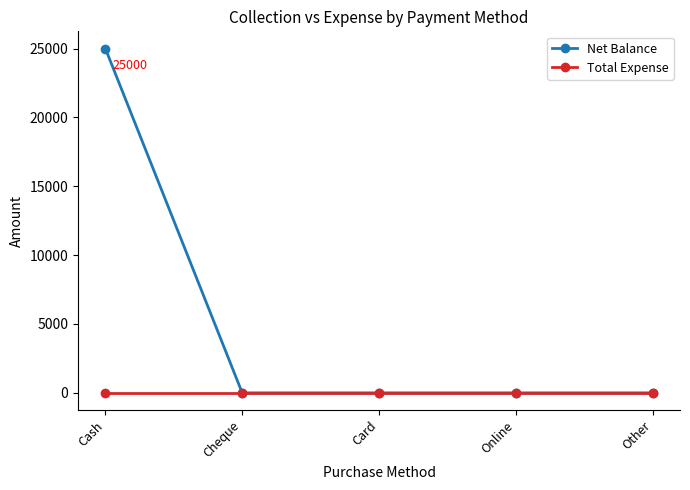

Reading right to left, what are all the values shown in this chart?

Net Balance: 0	0	0	0	25000
Total Expense: 0	0	0	0	0